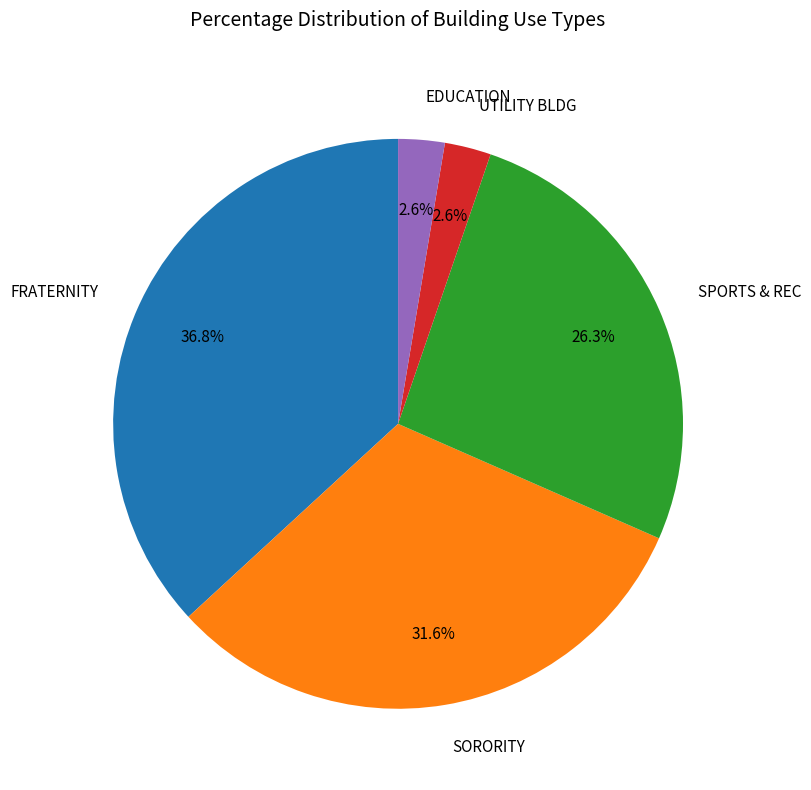

Does SORORITY account for over 50% of the chart?

No